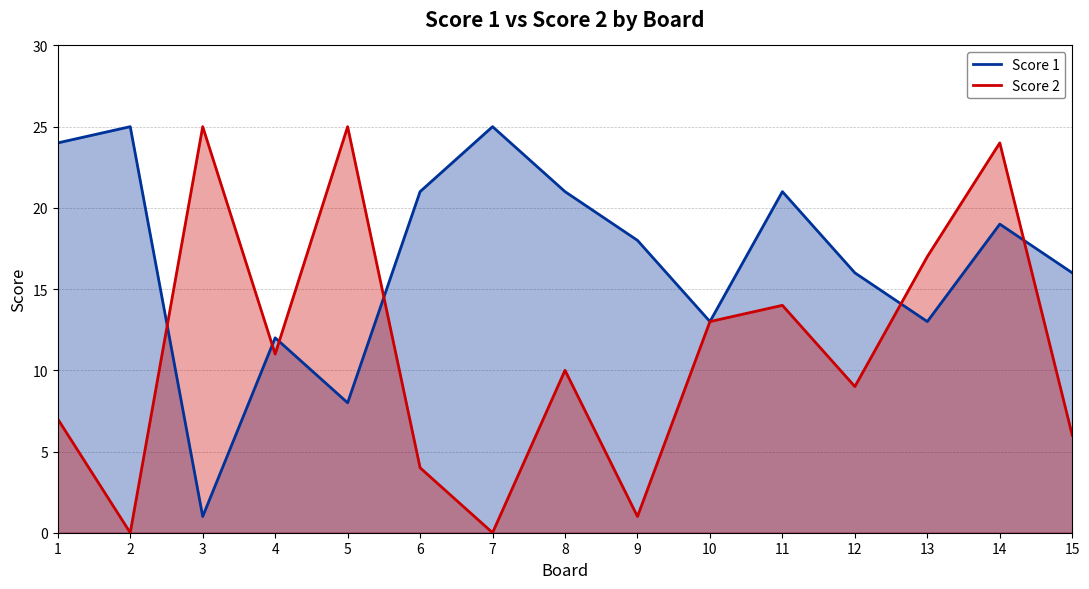

True or false: Score 1 has more than 2 points higher than both neighbors.

True